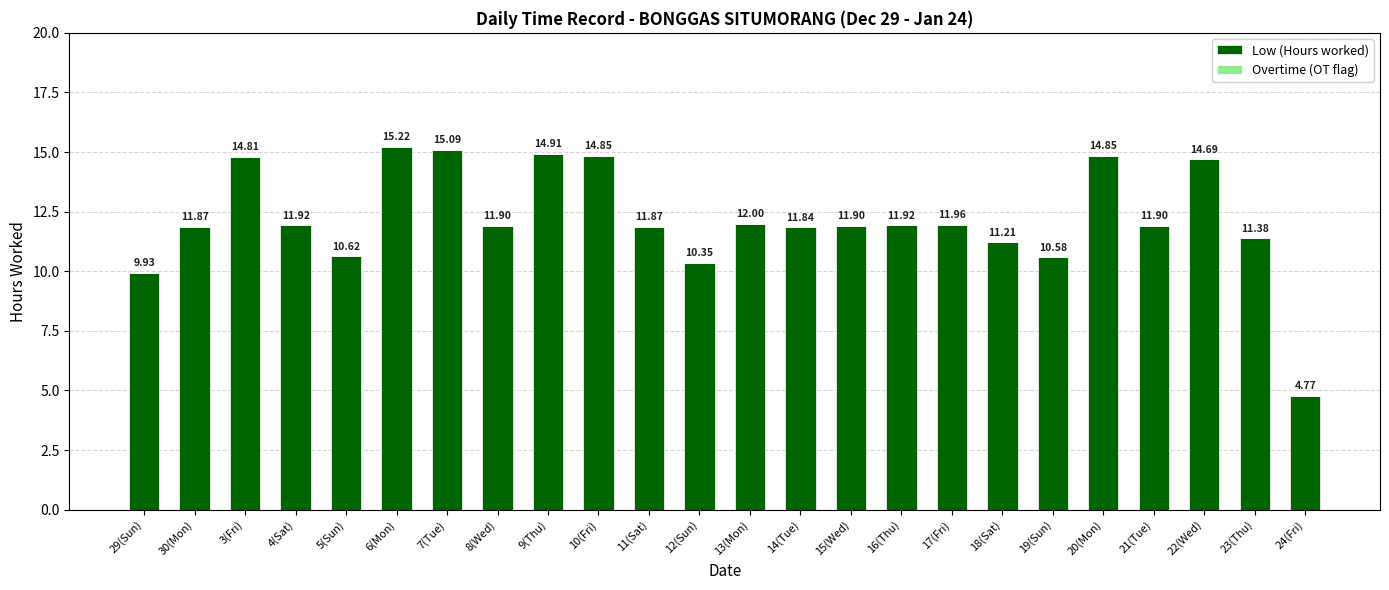

What is the average value?

12.2